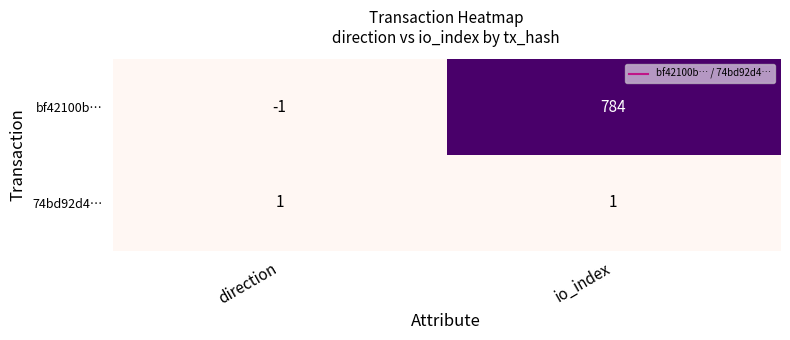

What is the difference between the bf42100b… values at io_index and direction?

785